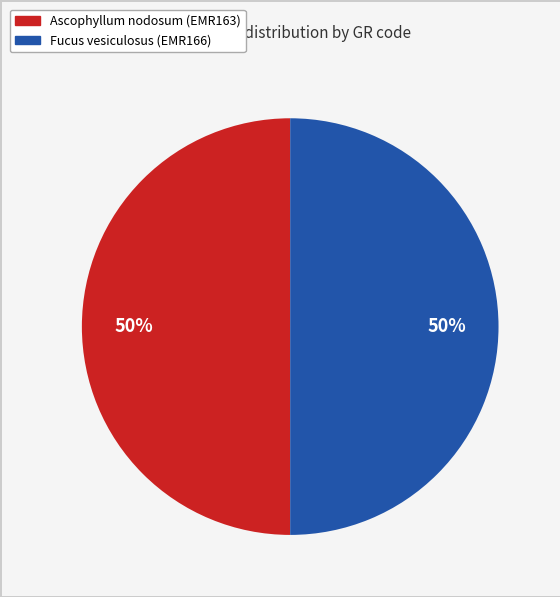

What percentage is the Fucus vesiculosus (EMR166) slice, to the nearest percent?

50%